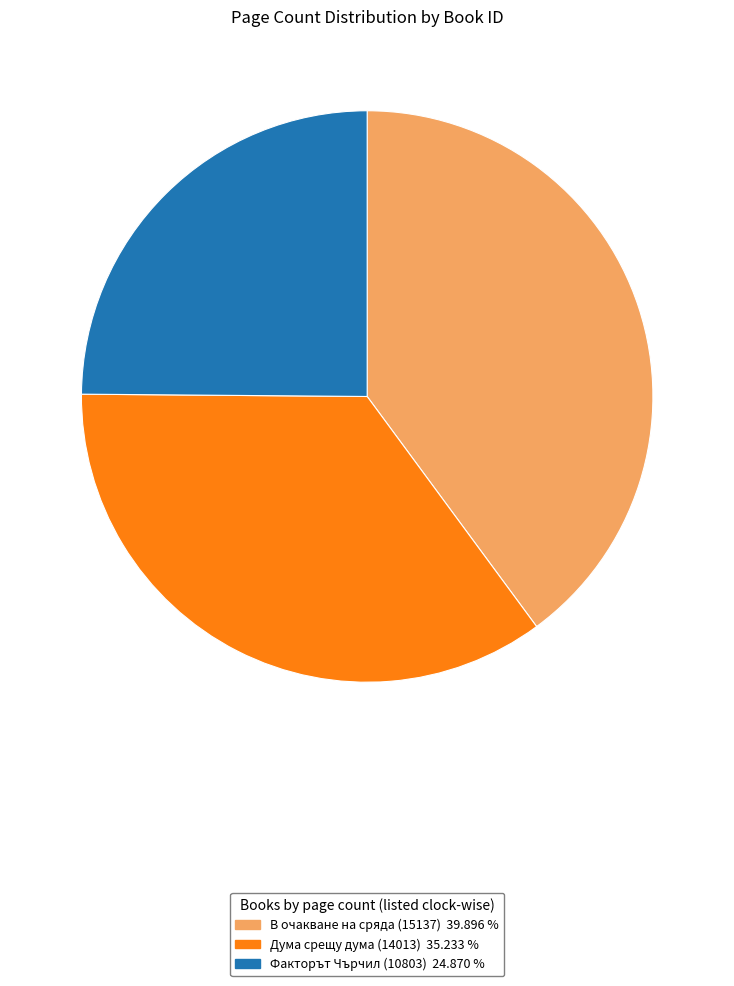

How many segments does this pie chart have?

3